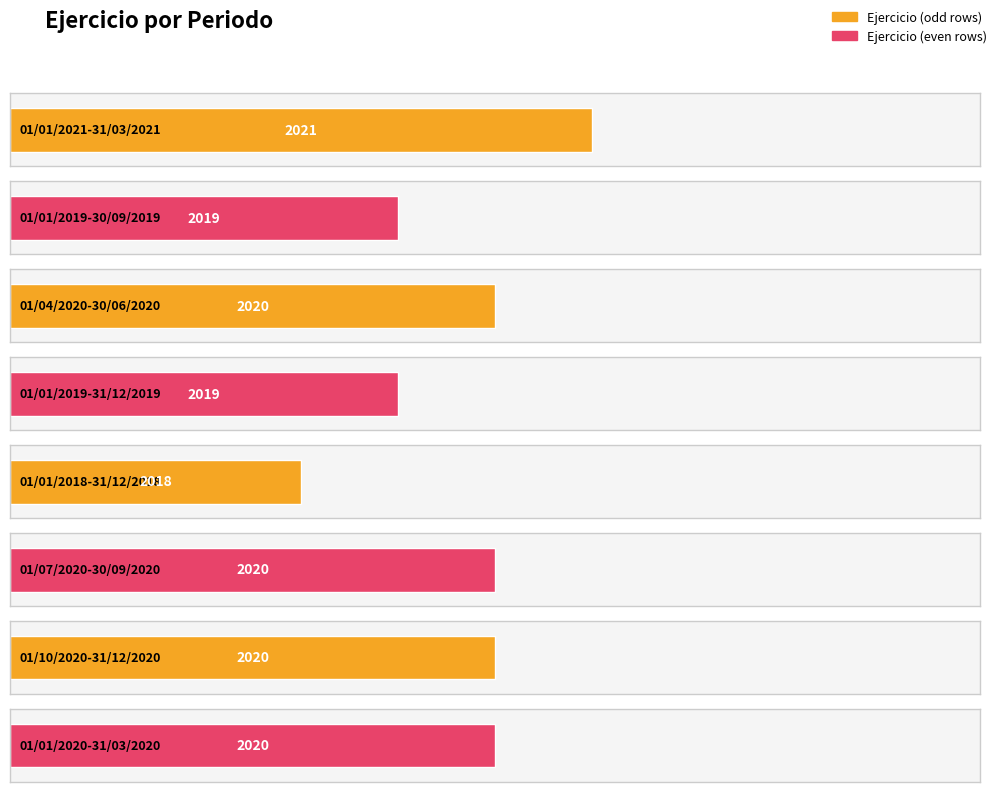

How many bars are there in total?

8